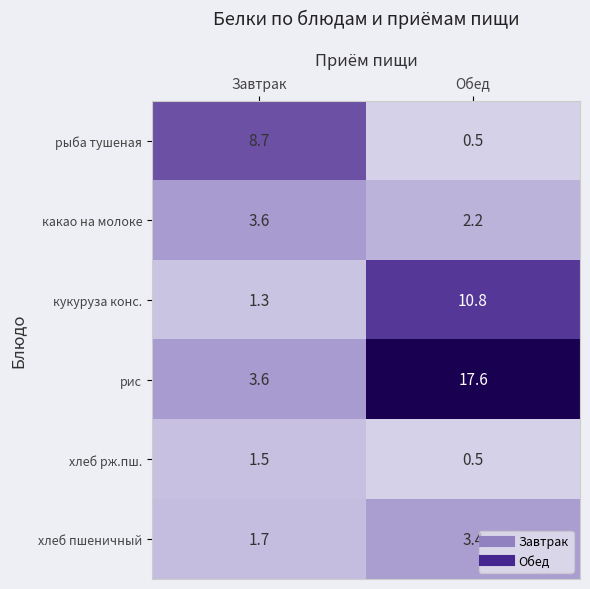

Between Завтрак and Обед, which series saw the biggest shift?

рис